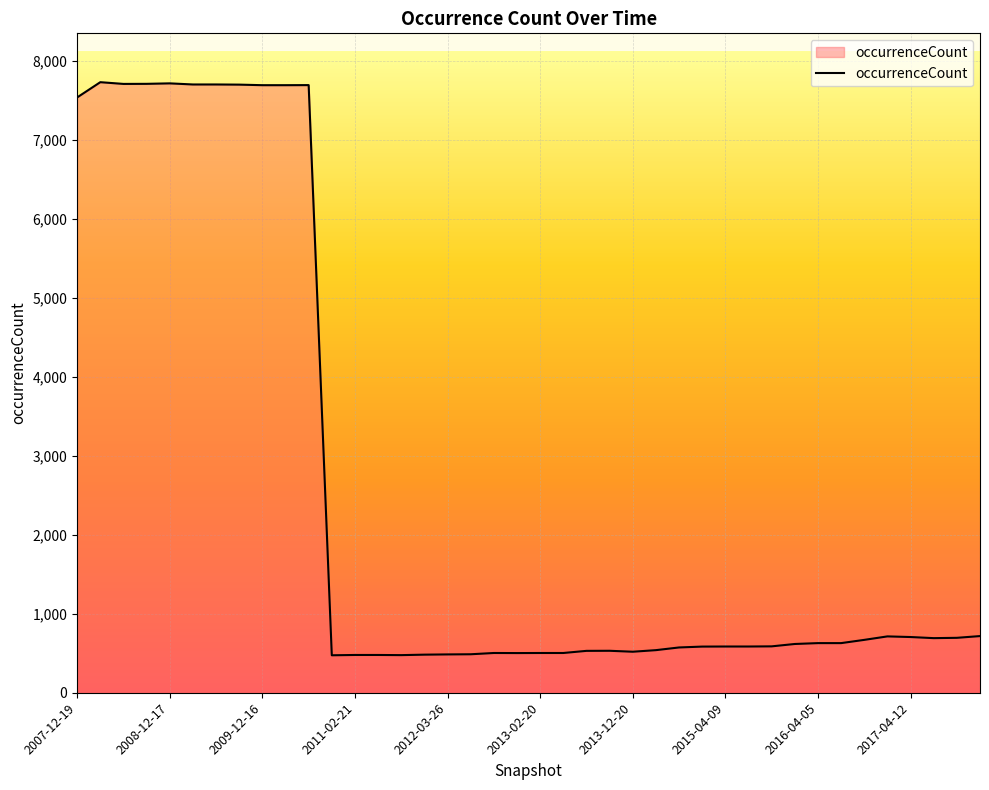

What is the difference between the maximum and minimum values?

7252